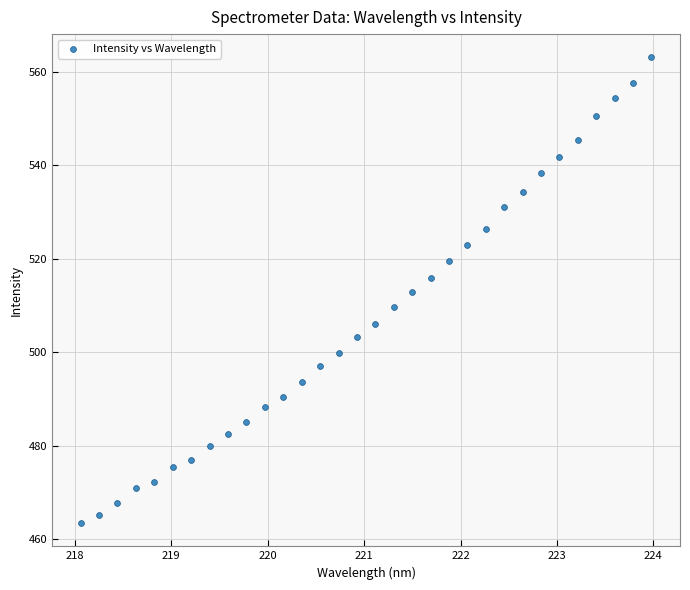

What is the range of X values (max minus min)?

5.9